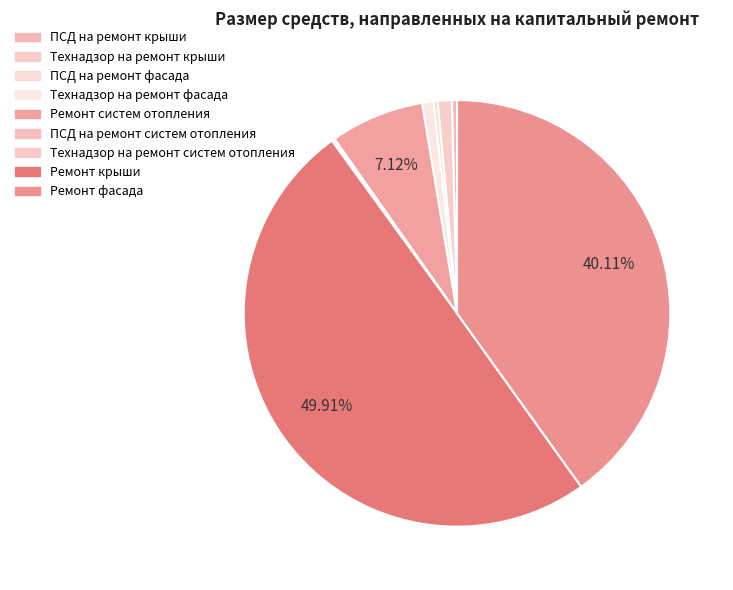

Which category has the biggest portion of the pie?

Ремонт крыши